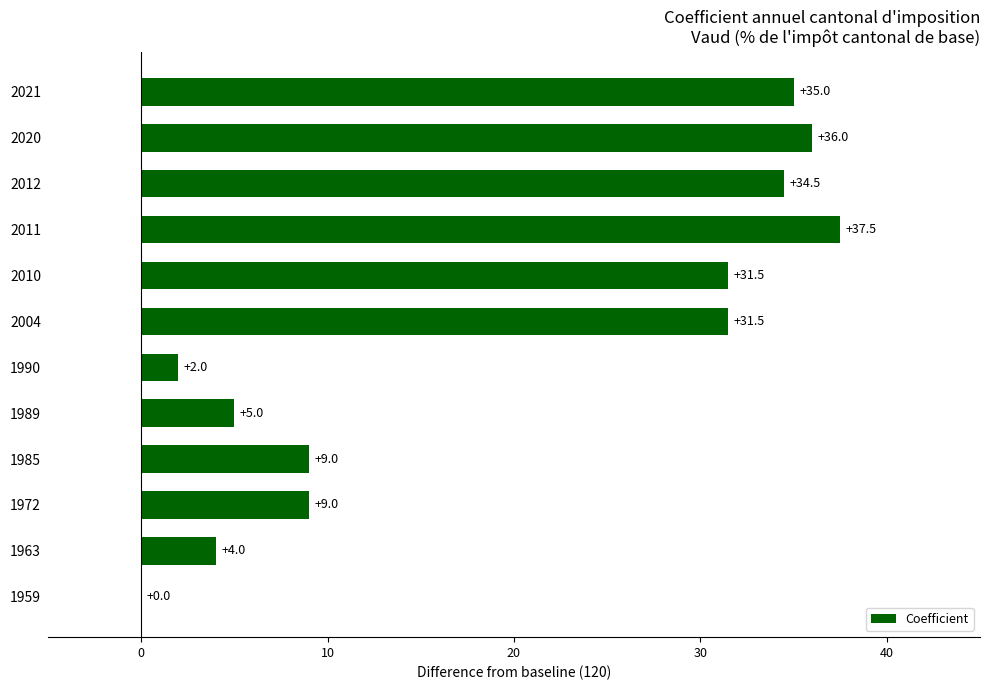

What is the approximate value at 1985?

9.0